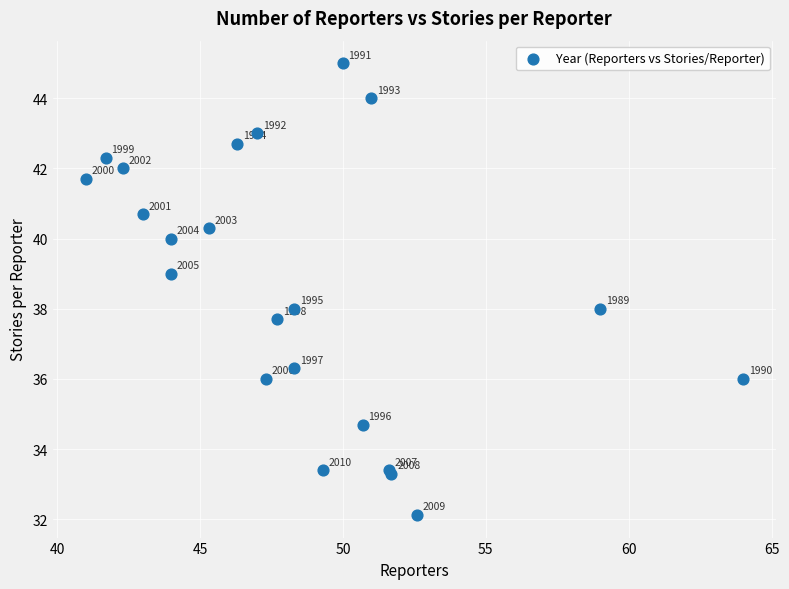

What Y value in the scatter plot is closest to 38?

38.0